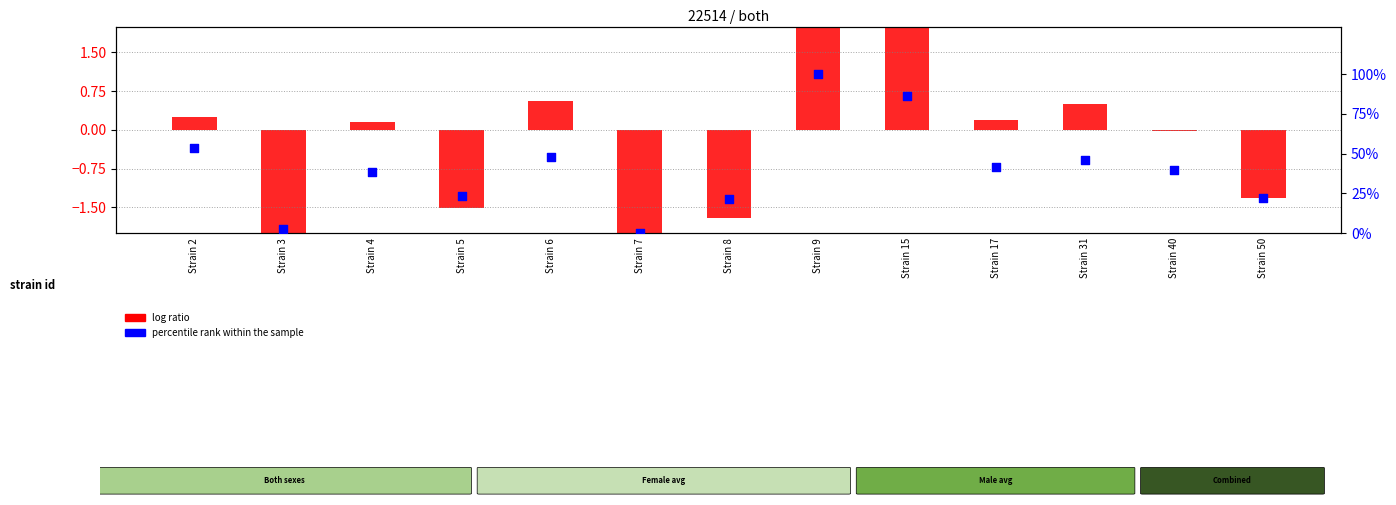

Which series has the largest Y range (max minus min)?

percentile rank within the sample